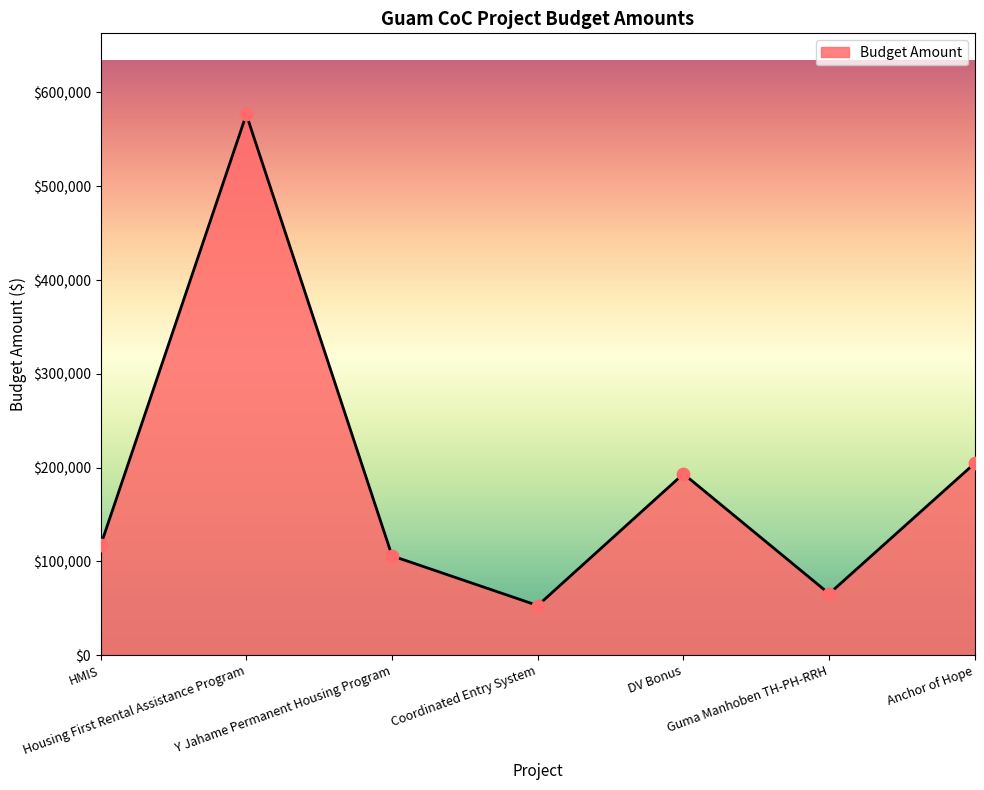

What is the change in value from Y Jahame Permanent Housing Program to Guma Manhoben TH-PH-RRH?

-40366